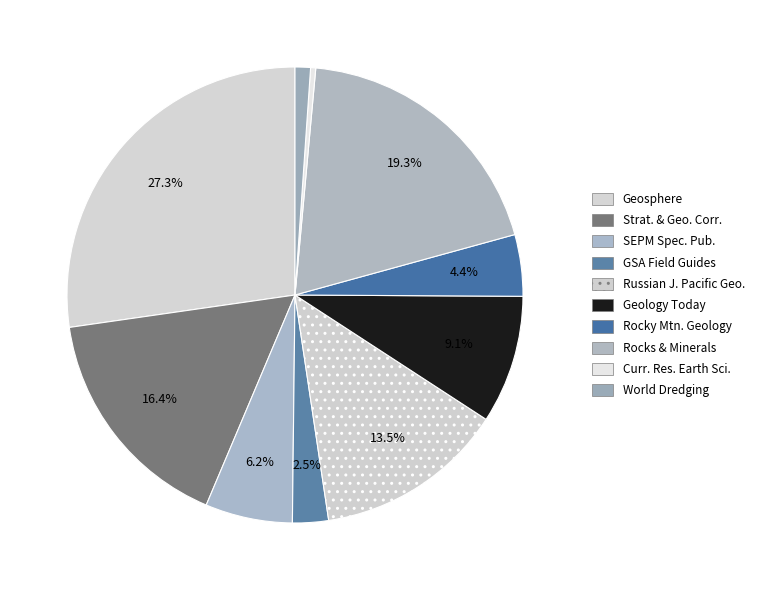

What is the largest slice in the pie chart?

Geosphere